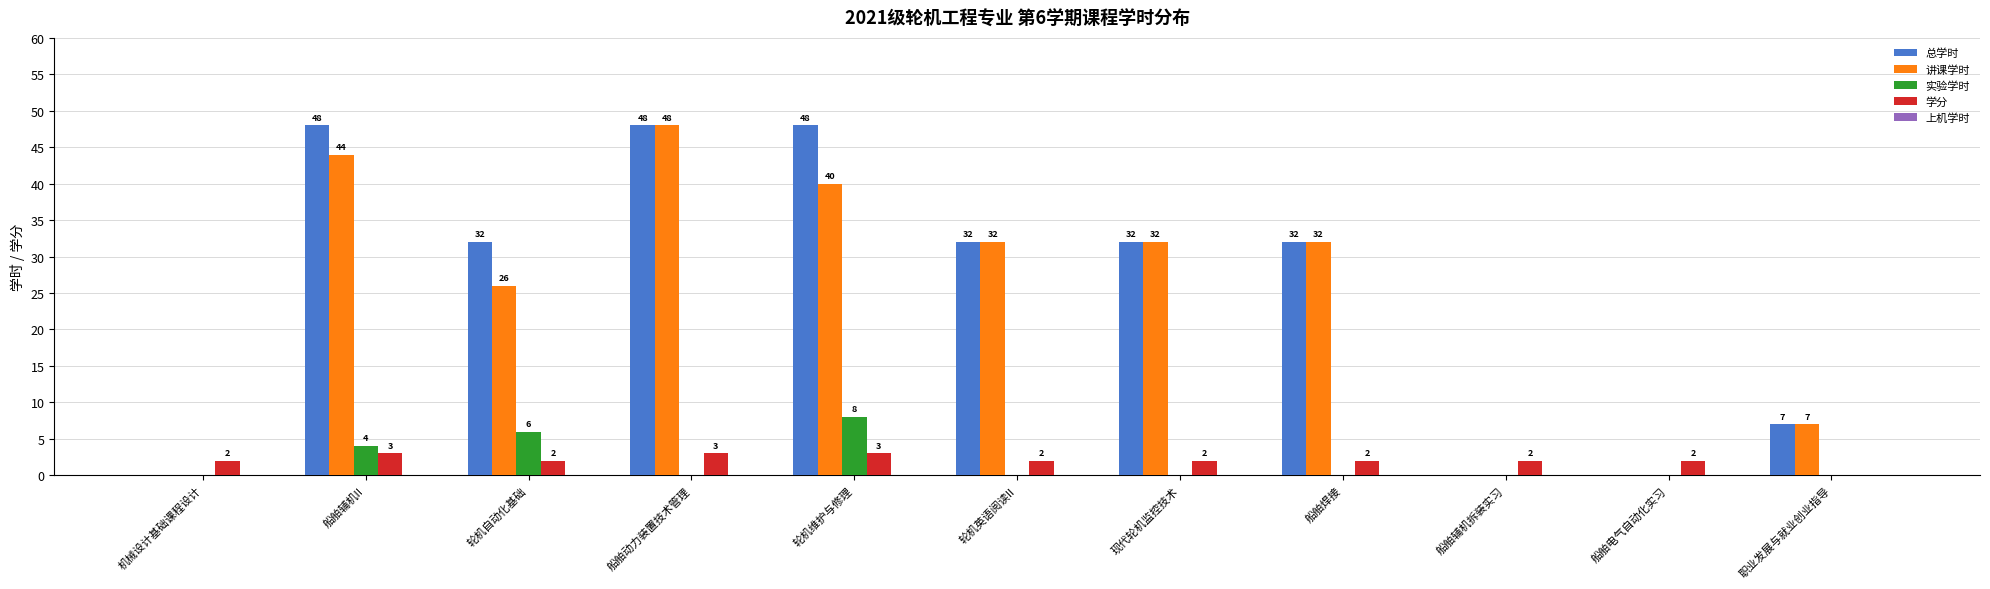

What is the sum of the 讲课学时 values at 轮机维护与修理 and 职业发展与就业创业指导?

47